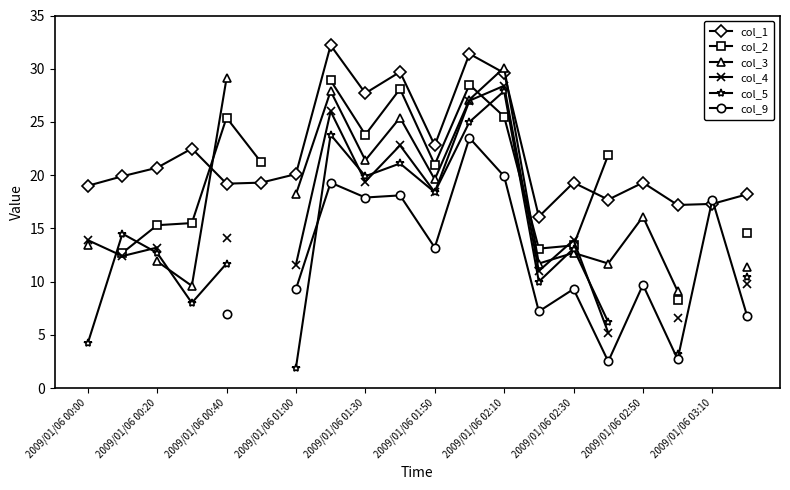

At how many categories does at least one series exceed 20?

12